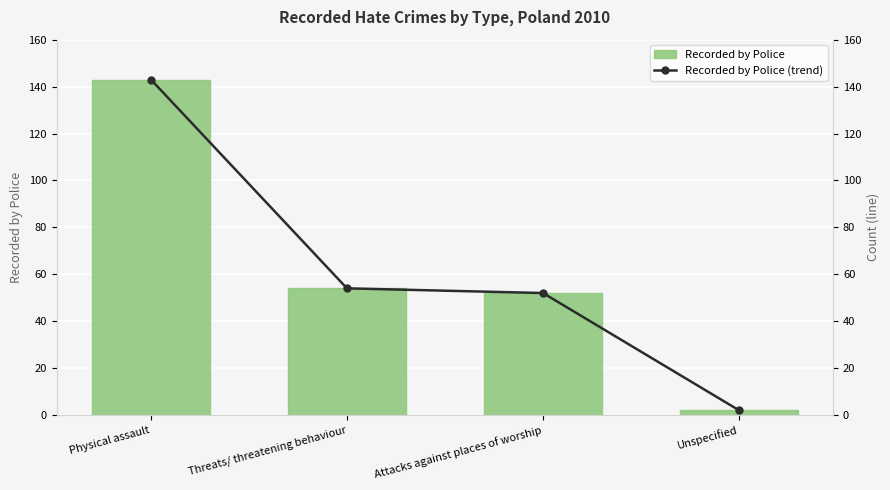

At which category is the sum across all series the highest?

Physical assault